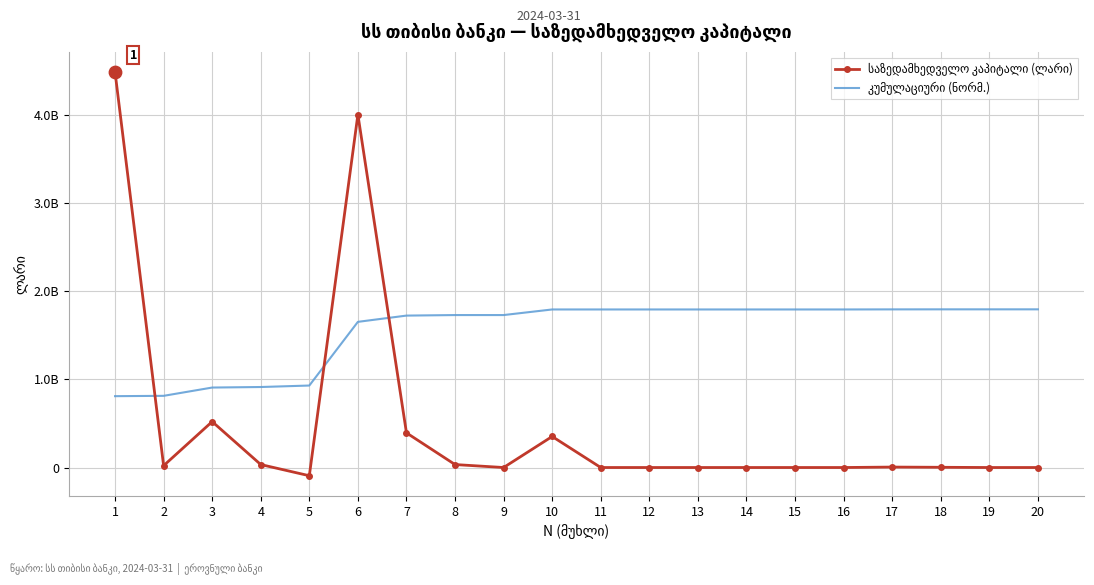

What are all the series names shown in the legend?

საზედამხედველო კაპიტალი (ლარი), კუმულაციური (ნორმ.)